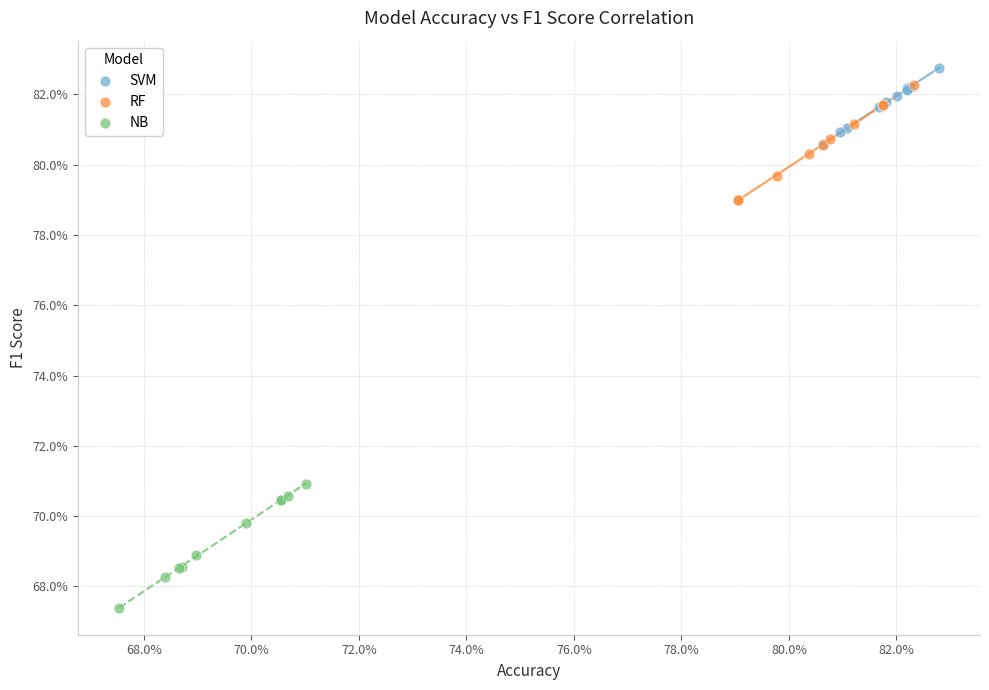

Which series reaches the maximum Y coordinate?

SVM